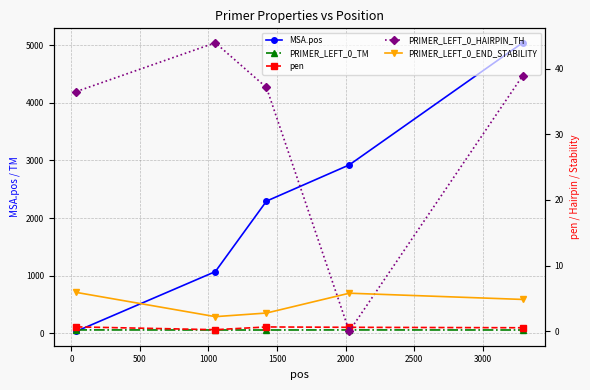

True or false: PRIMER_LEFT_0_TM has a value of 59.8 at 0.

True